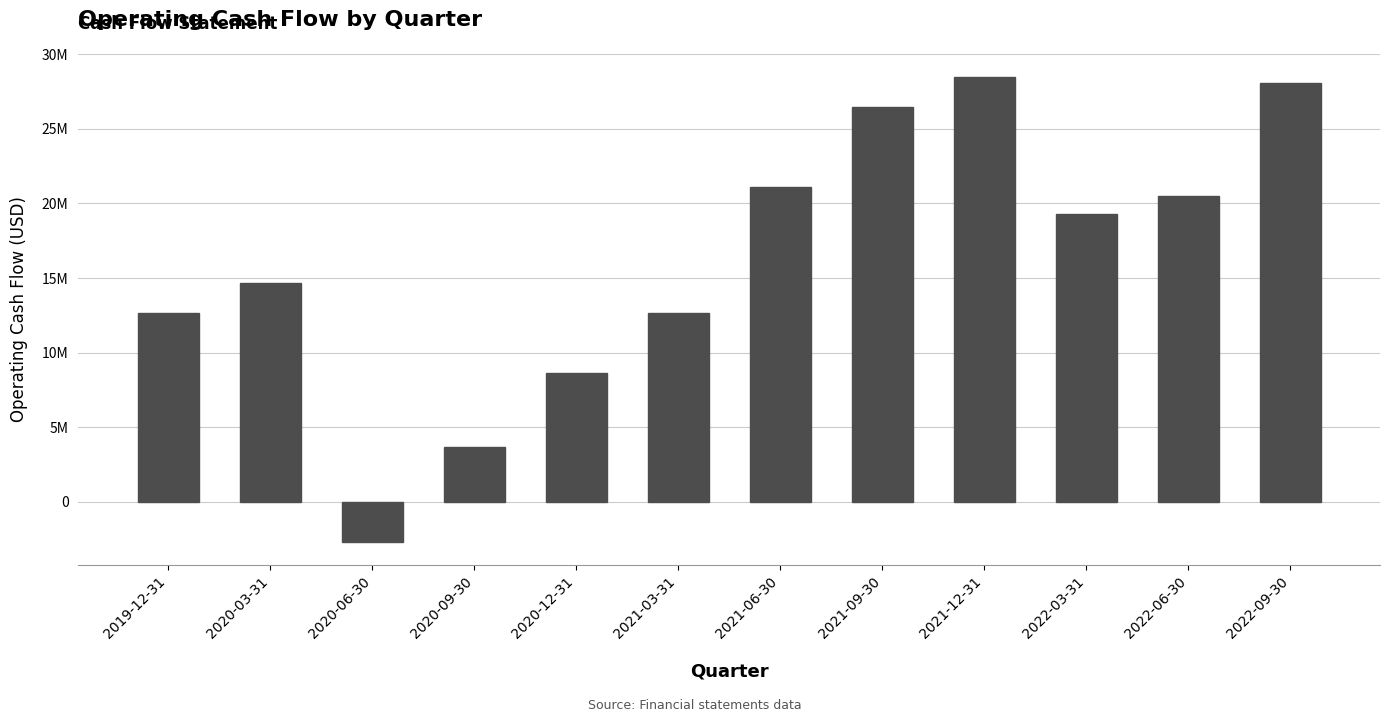

Are the bars horizontal?

No